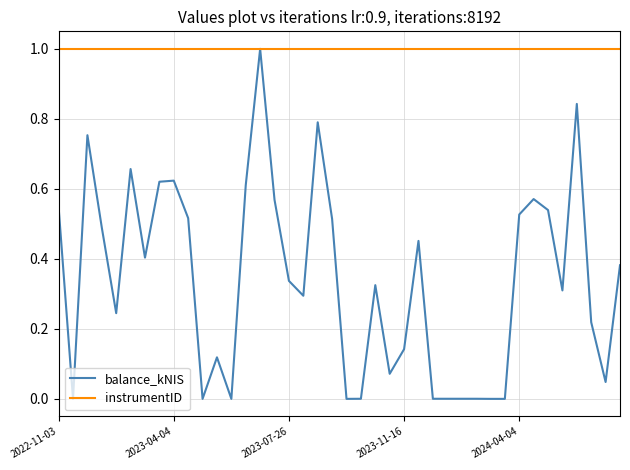

What is the maximum value for balance_kNIS?

1.0